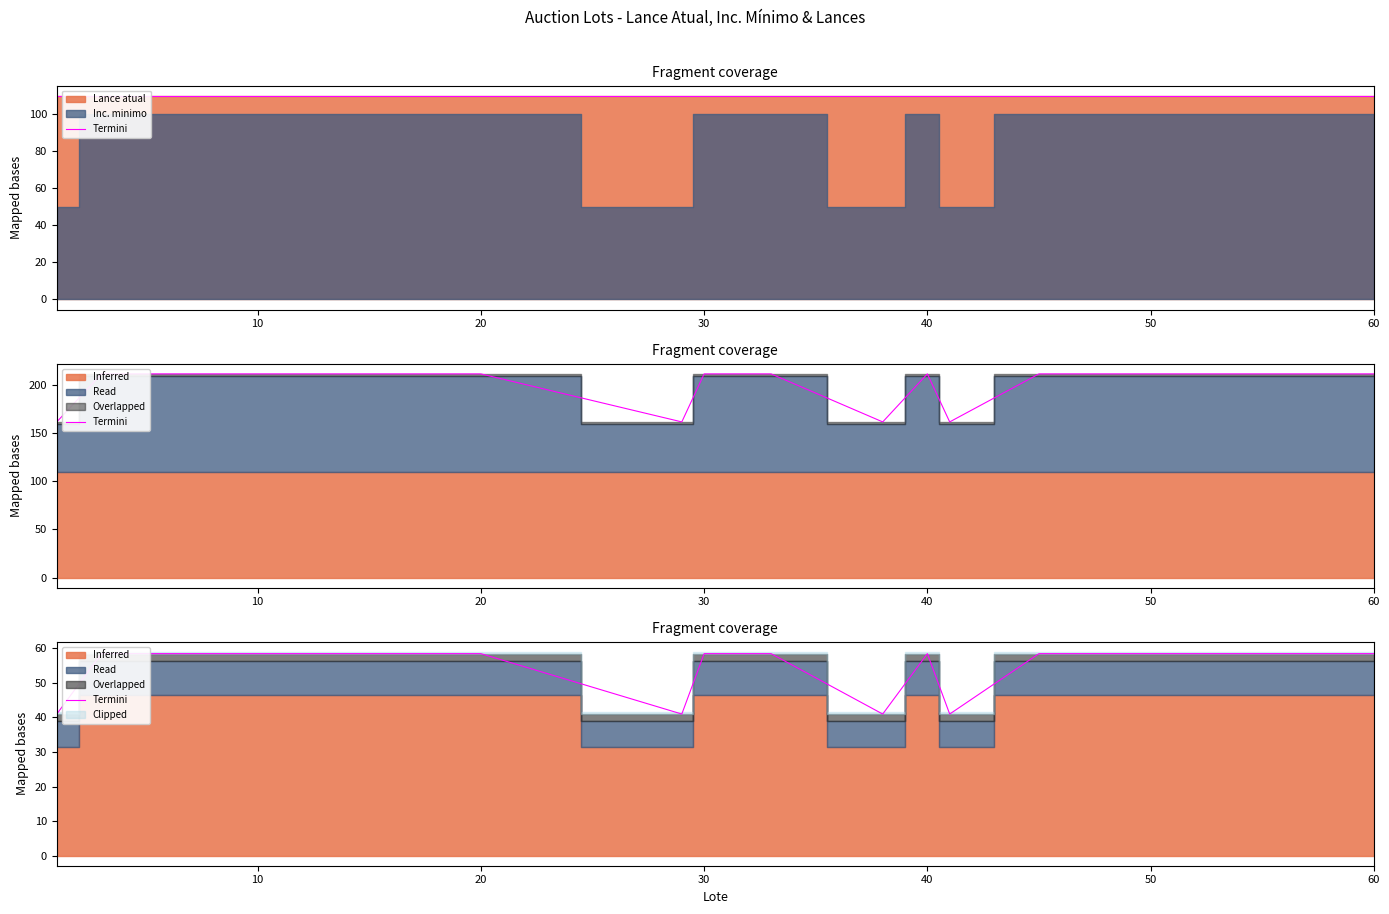

What is the value of the 14th point from the left?

58.5